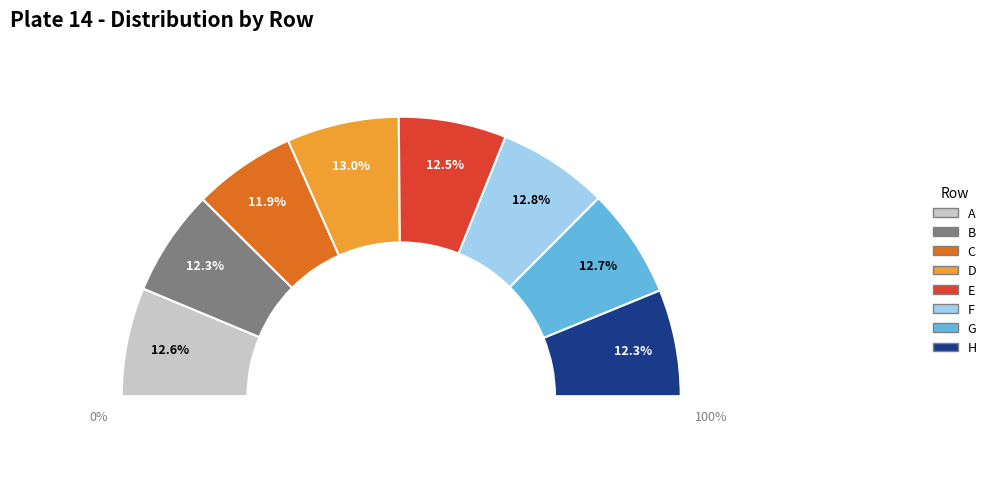

To the nearest percent, what is the combined percentage of G and H?

25%